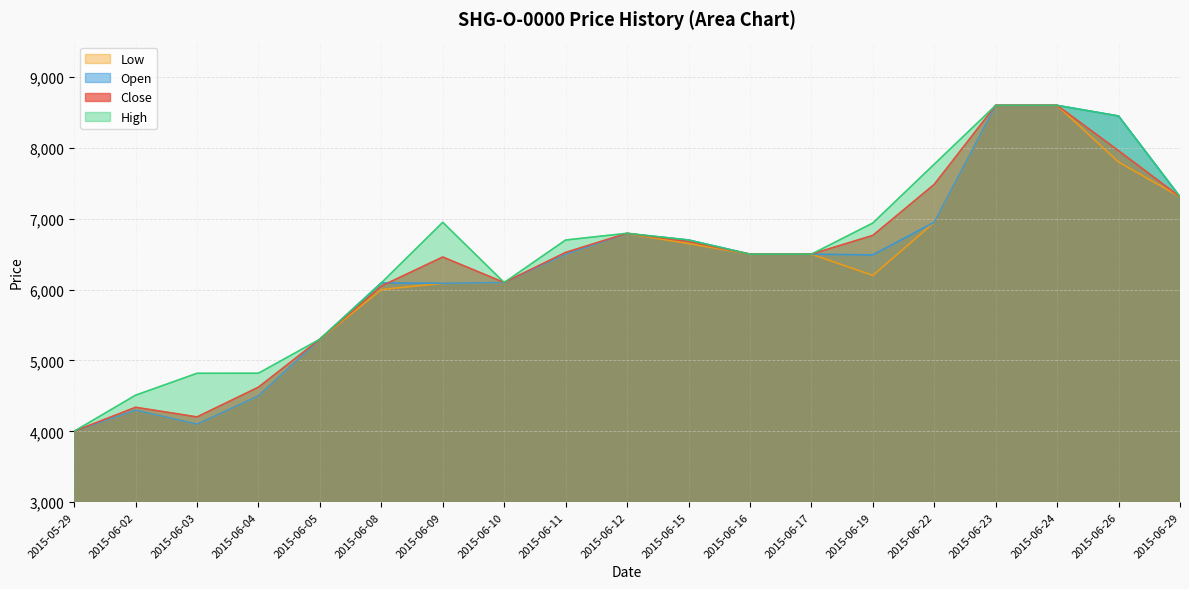

How many values in the Open series exceed 6500?

7